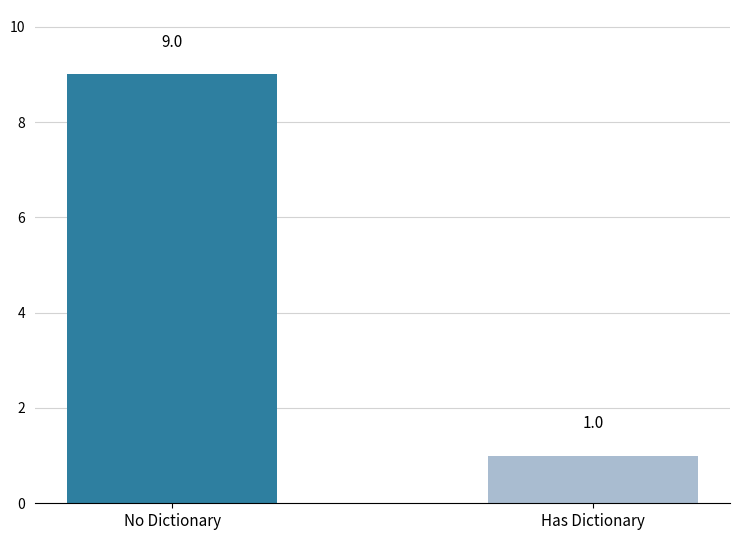

How many values are between 1 and 9?

2